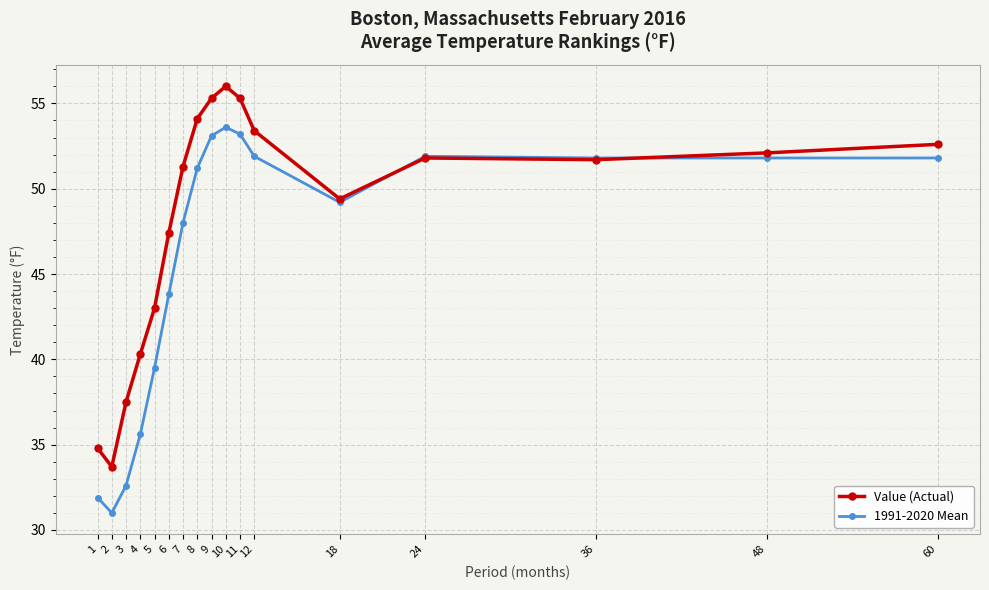

Is this an area chart (filled region under the line)?

No